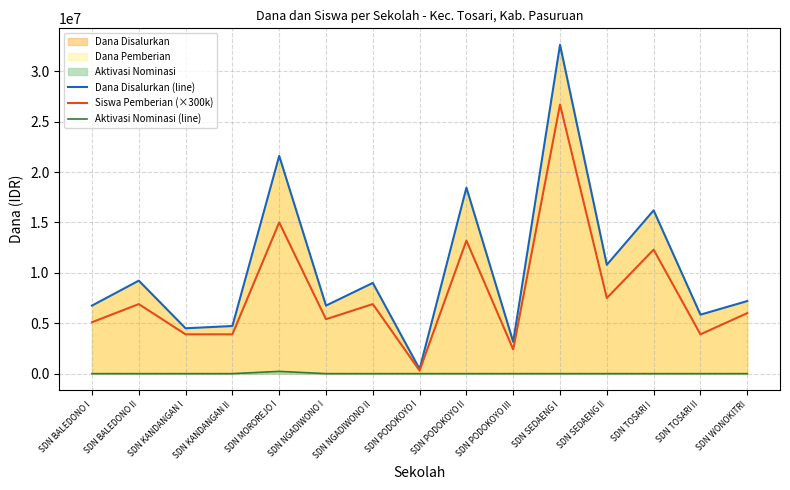

How many data points in Dana Disalurkan (line) are above 7200000?

7